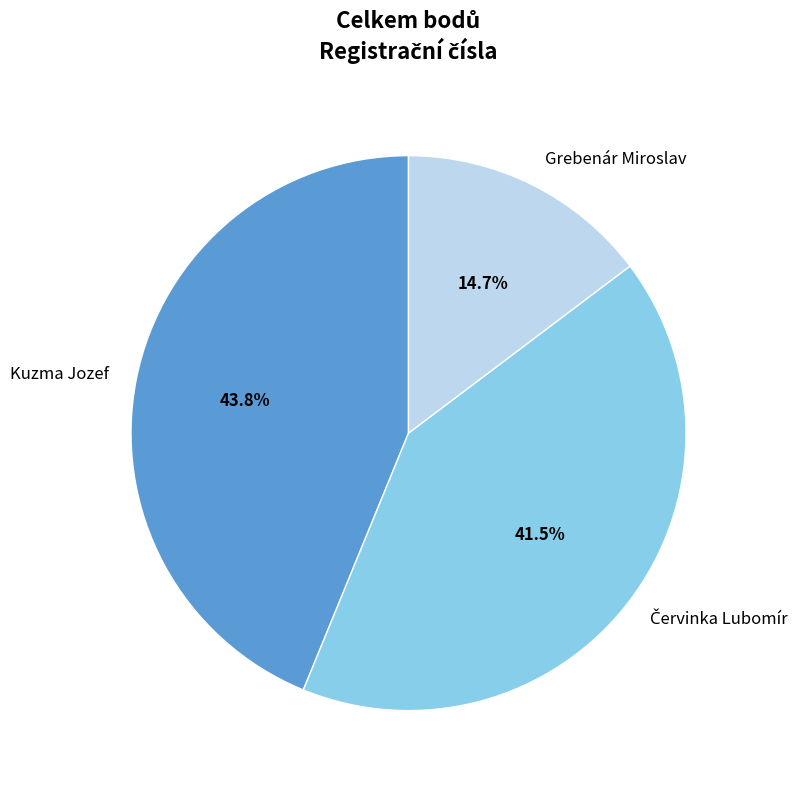

How many slices are in this pie chart?

3